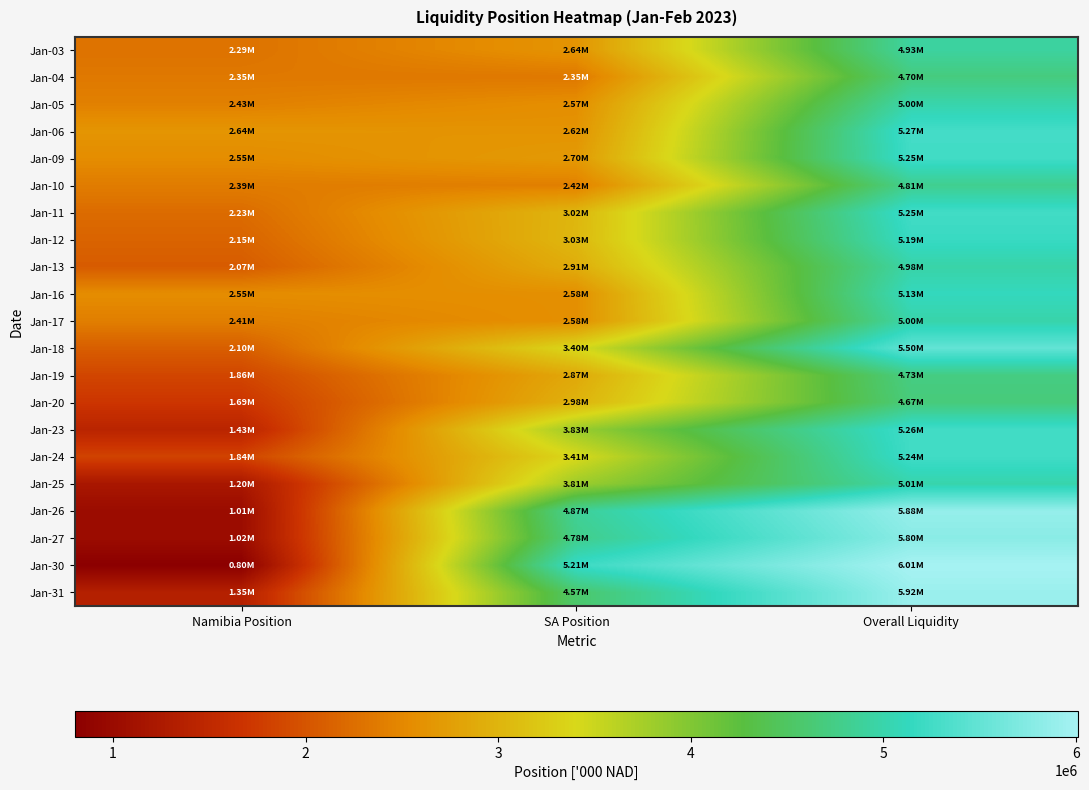

Reading left to right, what are all the values shown in this chart?

Jan-03: Namibia Position=2288531.6	SA Position=2637354.5	Overall Liquidity=4925886.1
Jan-04: Namibia Position=2351196.7	SA Position=2349589.0	Overall Liquidity=4700785.7
Jan-05: Namibia Position=2433441.2	SA Position=2569043.7	Overall Liquidity=5002484.8
Jan-06: Namibia Position=2642328.5	SA Position=2624573.8	Overall Liquidity=5266902.3
Jan-09: Namibia Position=2550968.5	SA Position=2698895.5	Overall Liquidity=5249864.0
Jan-10: Namibia Position=2388963.6	SA Position=2424819.9	Overall Liquidity=4813783.5
Jan-11: Namibia Position=2229244.0	SA Position=3018547.4	Overall Liquidity=5247791.5
Jan-12: Namibia Position=2150578.4	SA Position=3034652.8	Overall Liquidity=5185231.2
Jan-13: Namibia Position=2069350.2	SA Position=2912446.4	Overall Liquidity=4981796.6
Jan-16: Namibia Position=2550667.7	SA Position=2579150.3	Overall Liquidity=5129817.9
Jan-17: Namibia Position=2413885.2	SA Position=2583922.6	Overall Liquidity=4997807.8
Jan-18: Namibia Position=2096786.6	SA Position=3400433.1	Overall Liquidity=5497219.7
Jan-19: Namibia Position=1861254.5	SA Position=2866310.8	Overall Liquidity=4727565.3
Jan-20: Namibia Position=1693344.0	SA Position=2980095.1	Overall Liquidity=4673439.1
Jan-23: Namibia Position=1428722.8	SA Position=3828006.8	Overall Liquidity=5256729.6
Jan-24: Namibia Position=1836838.8	SA Position=3406977.1	Overall Liquidity=5243816.0
Jan-25: Namibia Position=1200416.6	SA Position=3808798.6	Overall Liquidity=5009215.2
Jan-26: Namibia Position=1014708.3	SA Position=4868792.5	Overall Liquidity=5883500.8
Jan-27: Namibia Position=1018790.5	SA Position=4781413.8	Overall Liquidity=5800204.2
Jan-30: Namibia Position=801061.5	SA Position=5211798.8	Overall Liquidity=6012860.3
Jan-31: Namibia Position=1354514.0	SA Position=4569288.2	Overall Liquidity=5923802.2